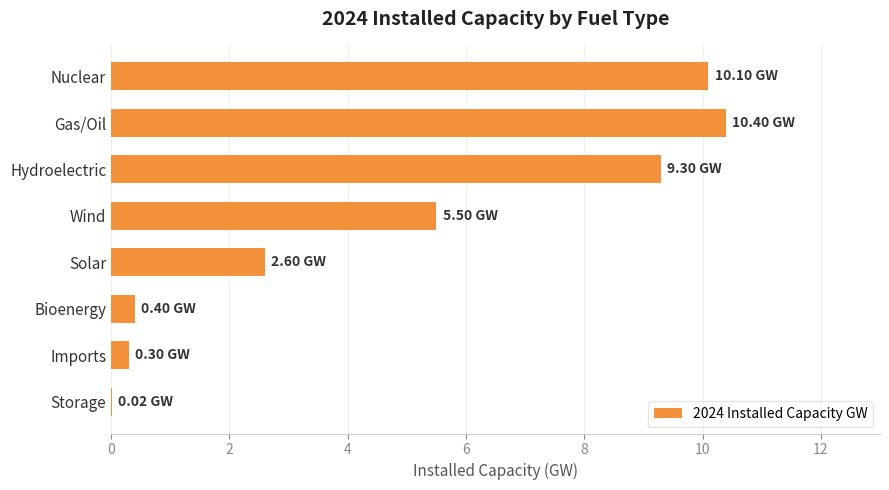

How many data points are above 5?

4